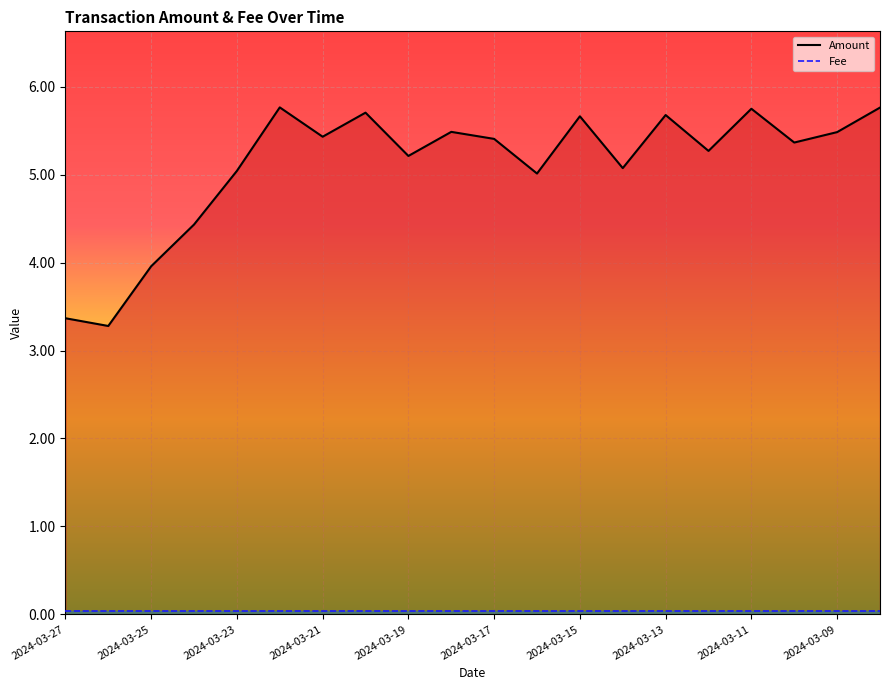

What is the average value?

5.1